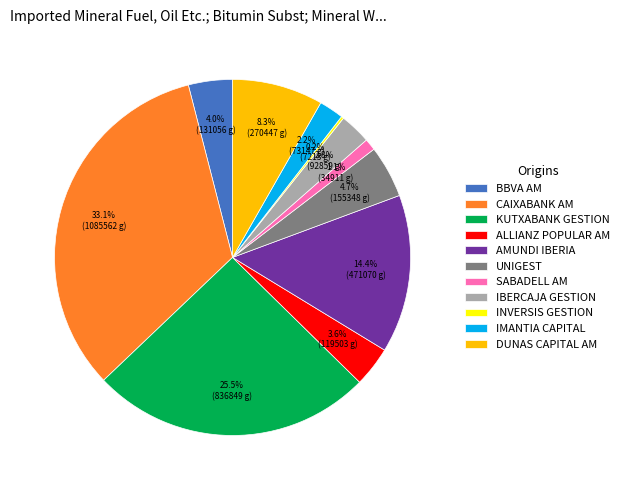

The CAIXABANK AM slice represents 33% of the pie. True or false?

True